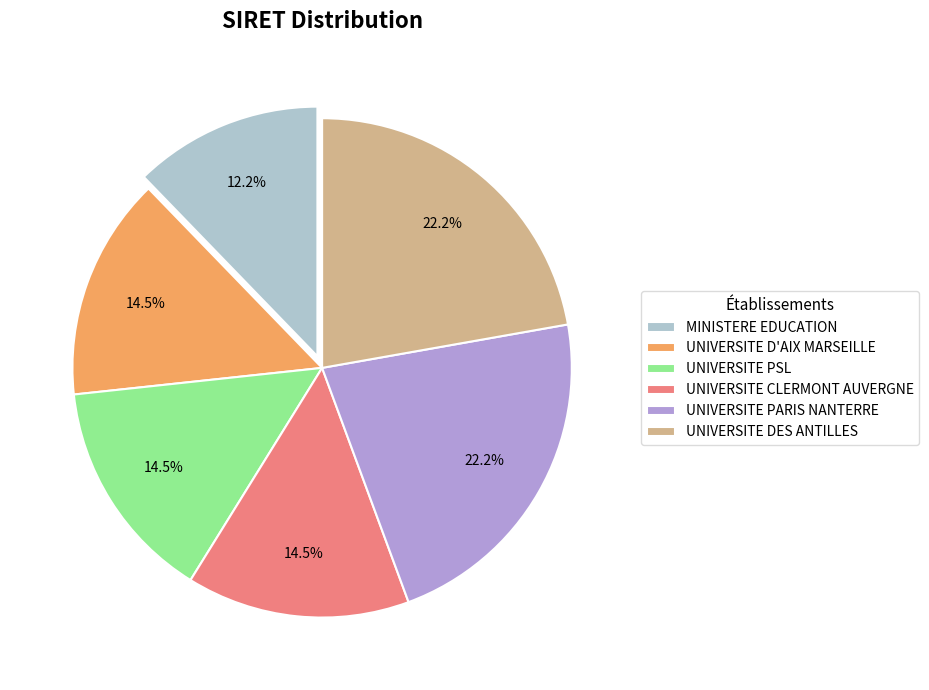

What percentage is NOT represented by UNIVERSITE PSL?

85.5%